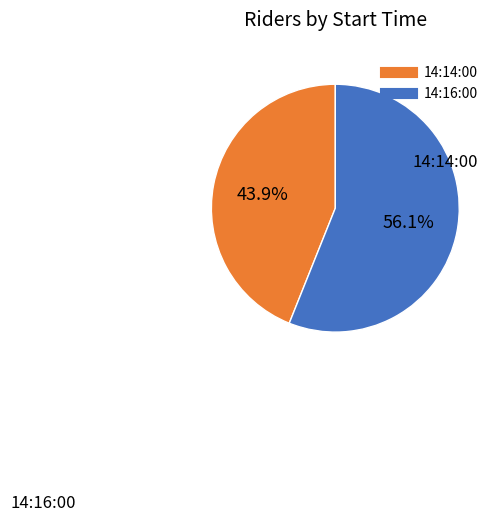

Is there a majority slice in this chart?

Yes